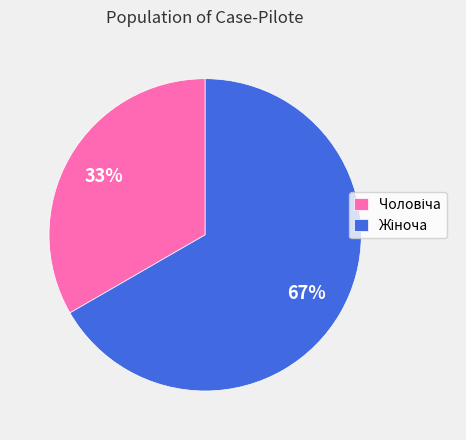

To the nearest percent, what is the average slice percentage?

50%